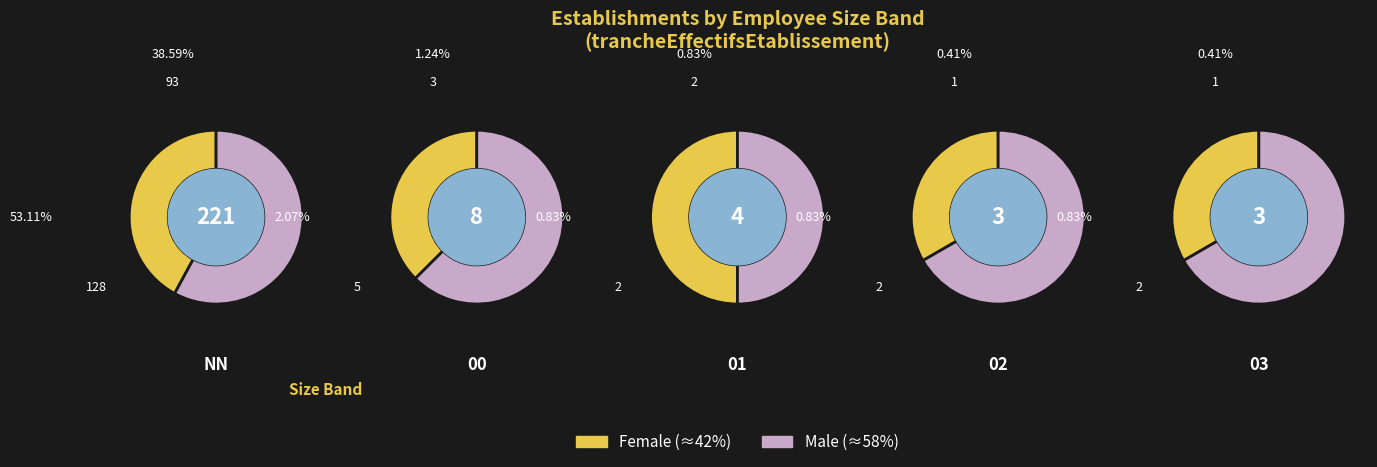

To the nearest percent, what is the average slice percentage?

17%